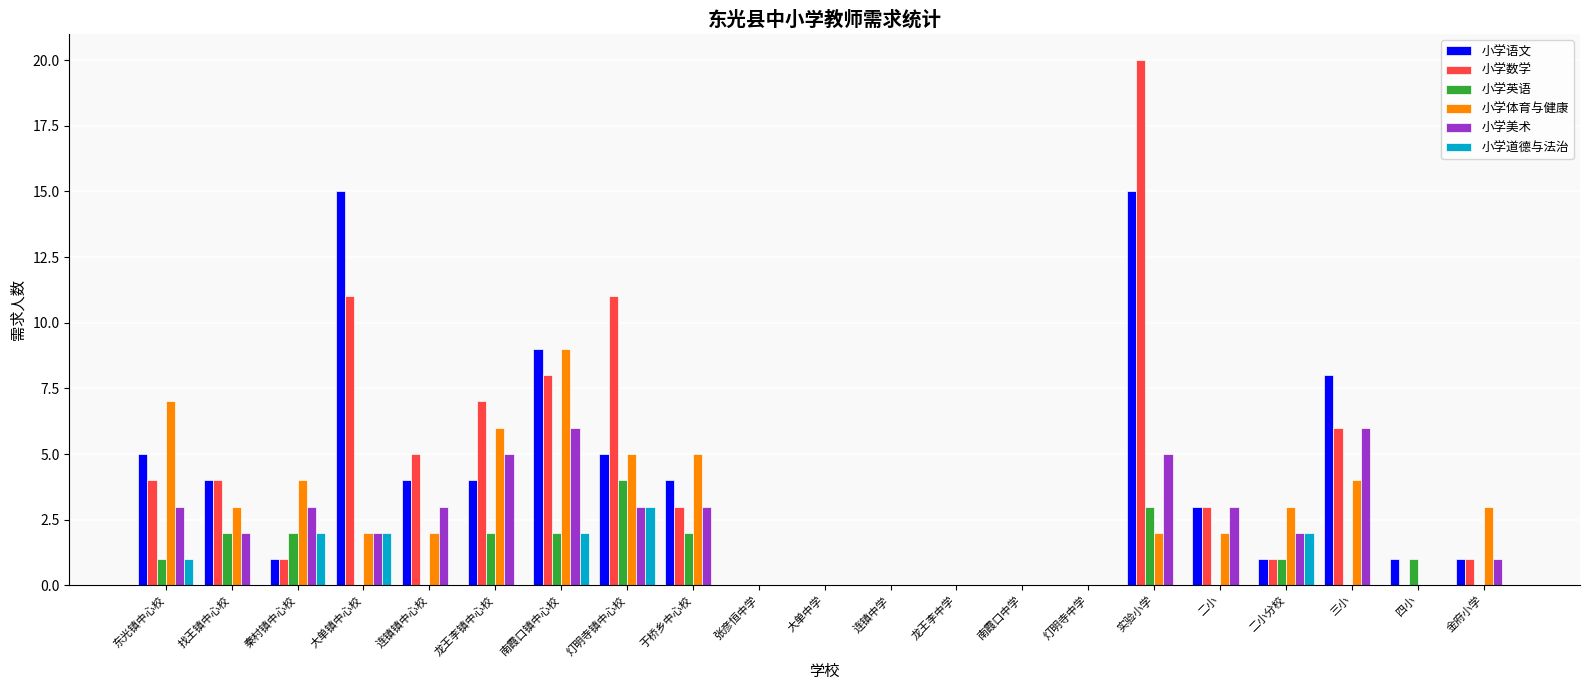

Is the value of 小学道德与法治 at 龙王李中学 greater than the value of 小学英语 at 秦村镇中心校?

No